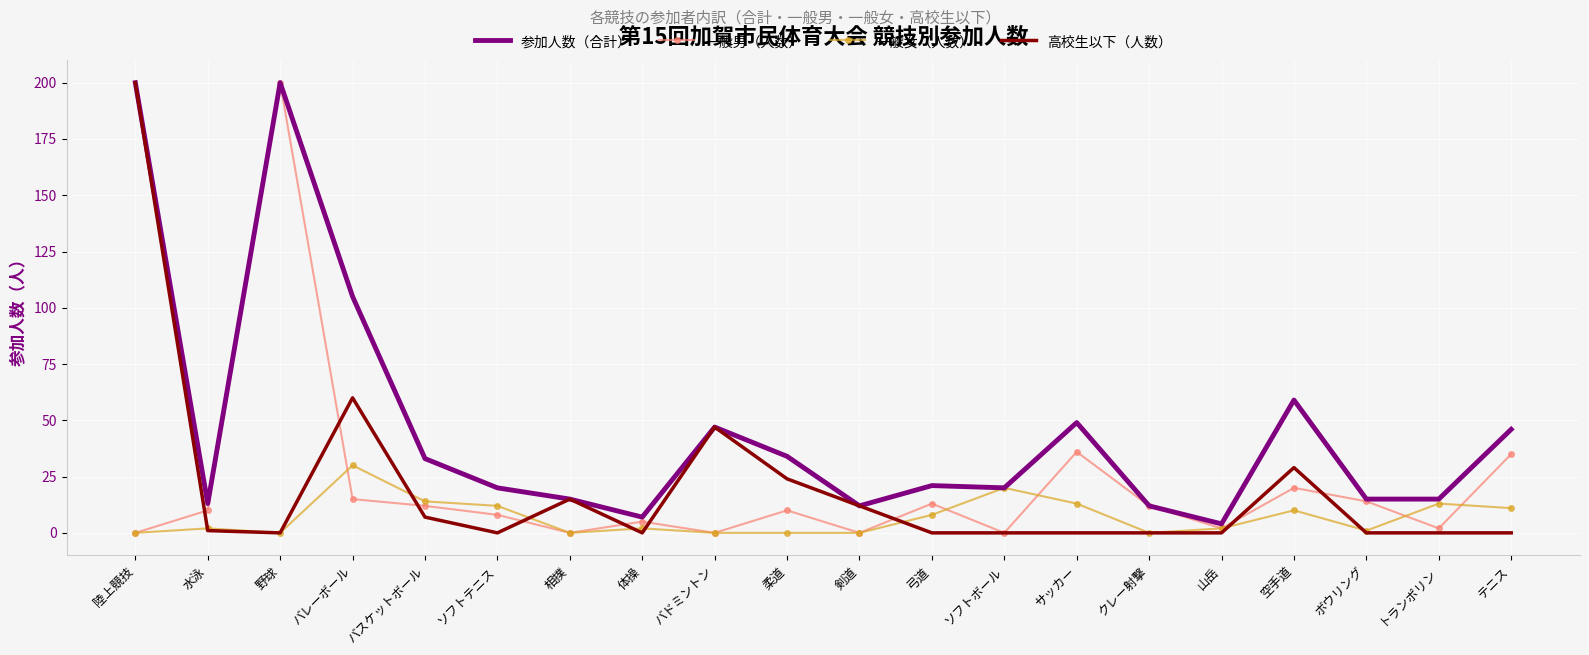

What is the difference between the highest and lowest values at 野球?

200